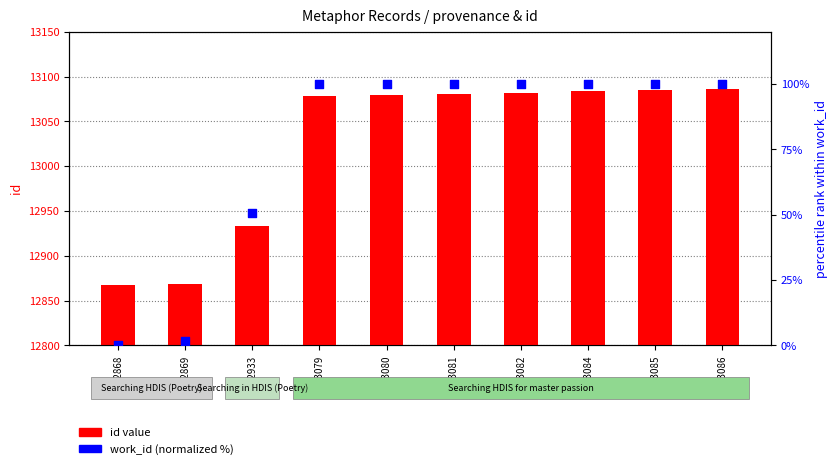

At which category is the sum across all series the highest?

id=13086